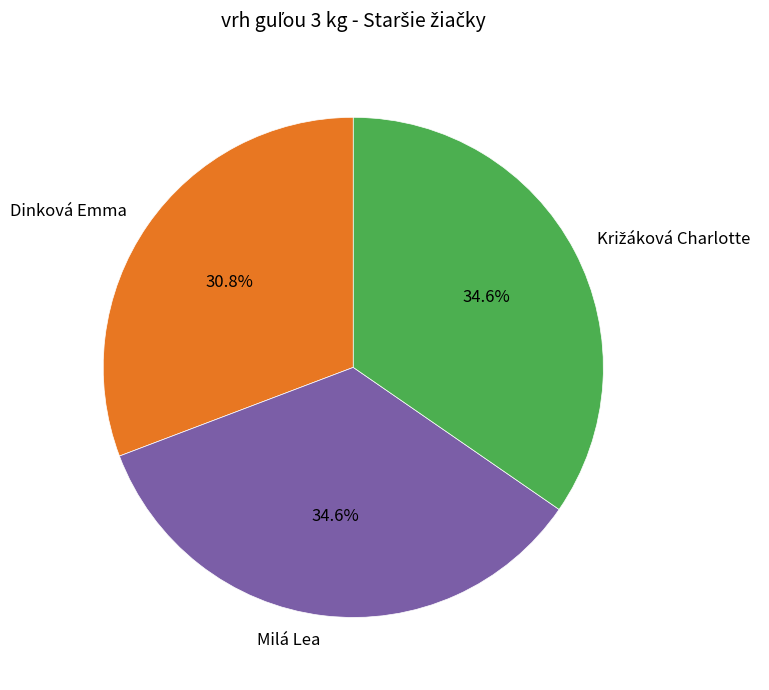

To the nearest percent, what is the difference between the largest and smallest slice percentages?

4%